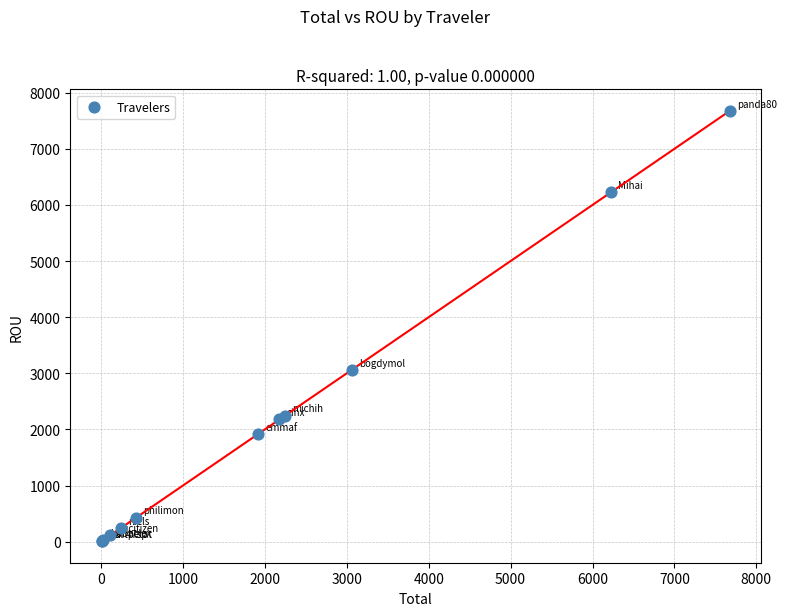

What Y value in the scatter plot is closest to 3842?

3060.4